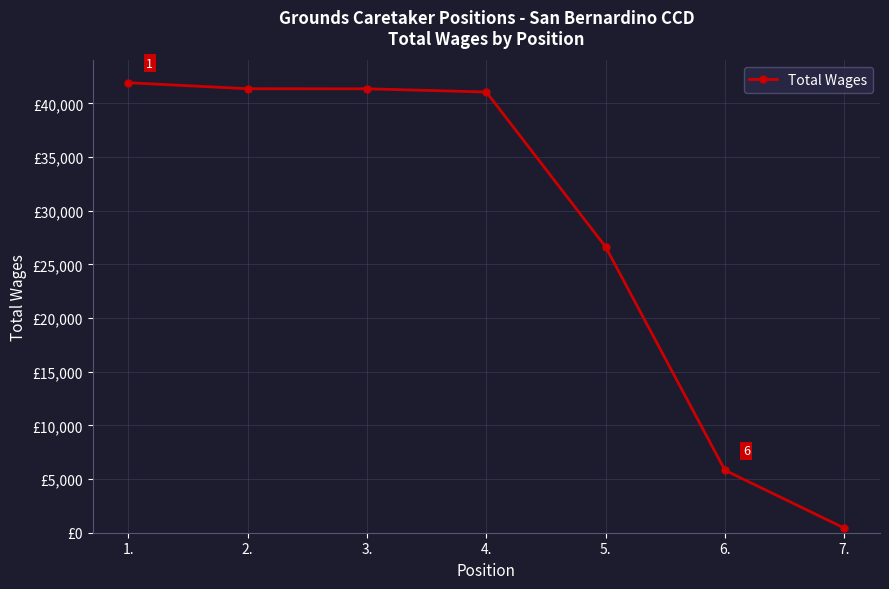

Rank the categories by value from lowest to highest.

7., 6., 5., 4., 3., 2., 1.